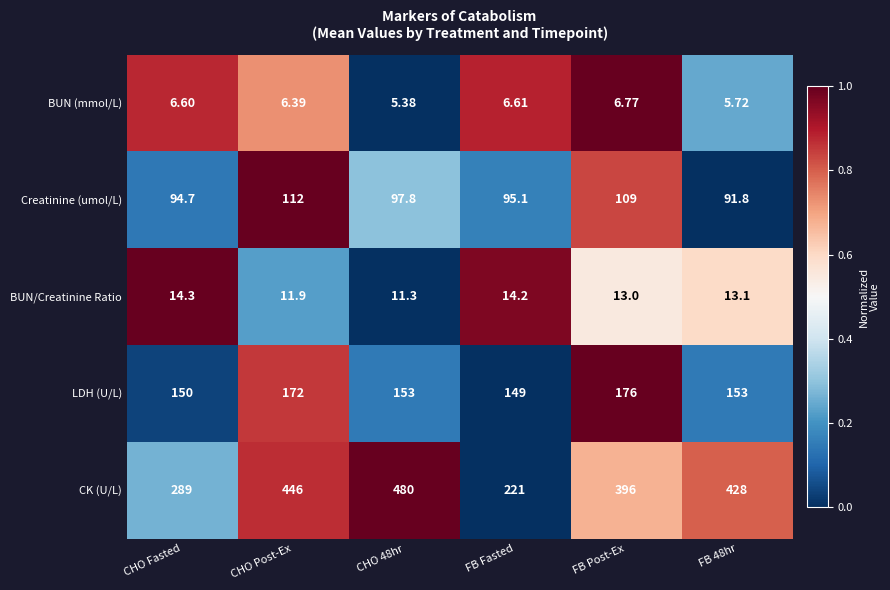

Which label corresponds to the largest value in the chart?

CHO 48hr